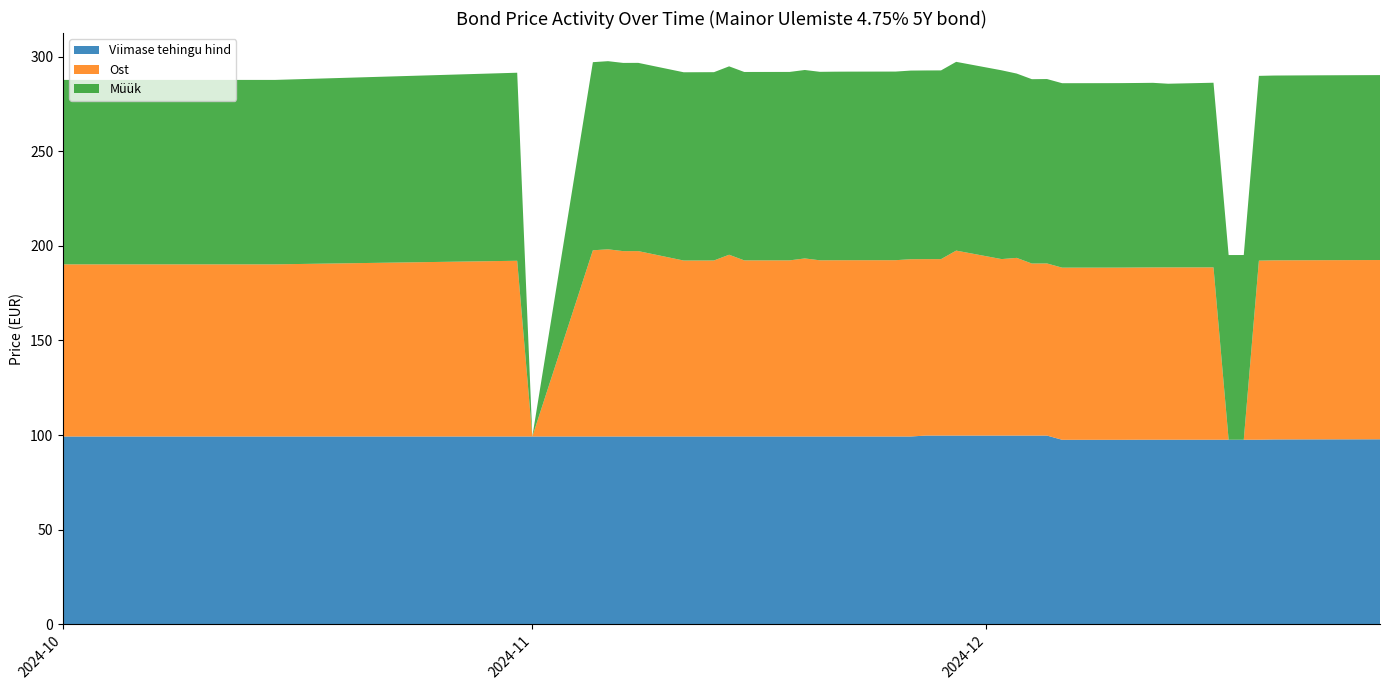

Reading left to right, transcribe all the data shown in this chart.

Viimase tehingu hind: 99.2	99.2	99.2	99.2	99.2	99.2	99.2	99.2	99.2	99.2	99.2	99.2	99.2	99.2	99.2	99.2	99.2	99.2	99.2	99.2	99.7	99.7	99.7	99.7	99.7	99.7	99.7	97.5	97.5	97.5	97.5	97.5	97.5	97.5	97.5	97.5	97.5	97.7	97.7	97.8
Ost: 91.0	91.0	92.9	0.0	98.4	99.0	98.0	98.0	93.0	93.0	93.0	96.1	93.1	93.1	94.1	93.1	93.2	93.2	93.2	93.7	93.3	93.3	97.8	93.3	93.9	90.9	91.0	91.0	91.0	91.0	91.0	91.1	91.1	91.1	0.0	0.0	94.7	94.7	94.7	94.8
Müük: 97.5	97.5	99.4	0.0	99.4	99.5	99.5	99.5	99.5	99.5	99.5	99.6	99.6	99.6	99.6	99.6	99.7	99.7	99.7	99.7	99.7	99.8	99.8	99.8	97.4	97.4	97.5	97.5	97.5	97.5	97.5	97.6	97.1	97.6	97.6	97.6	97.7	97.7	97.7	97.8